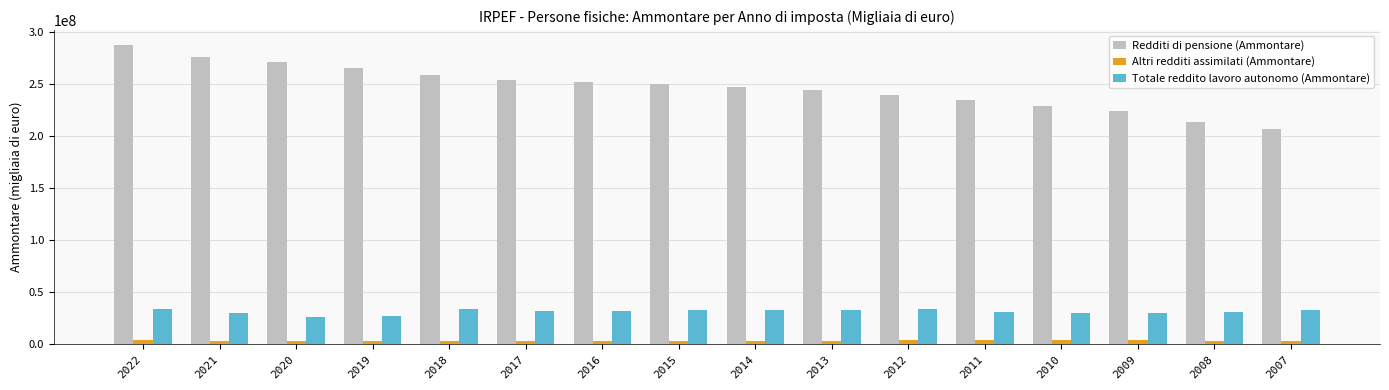

Which series has the widest spread of values?

Redditi di pensione (Ammontare)